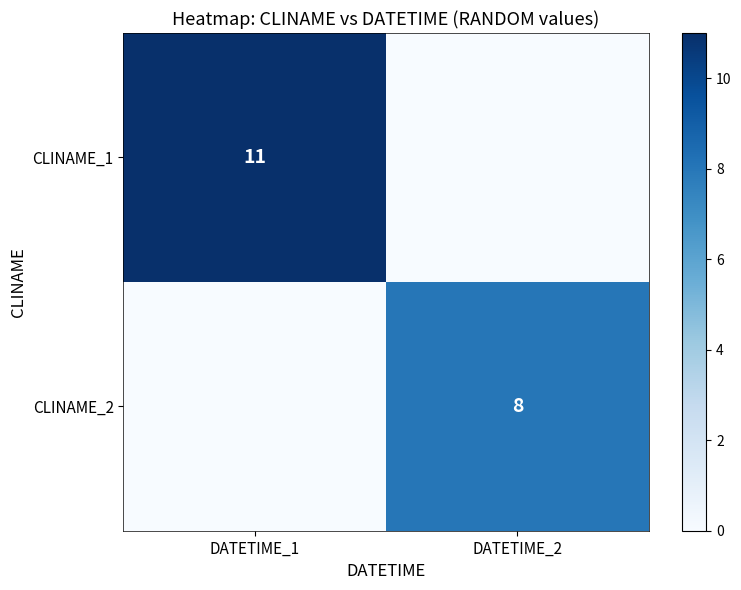

Is the value of CLINAME_1 at DATETIME_1 greater than the value of CLINAME_2 at DATETIME_2?

Yes